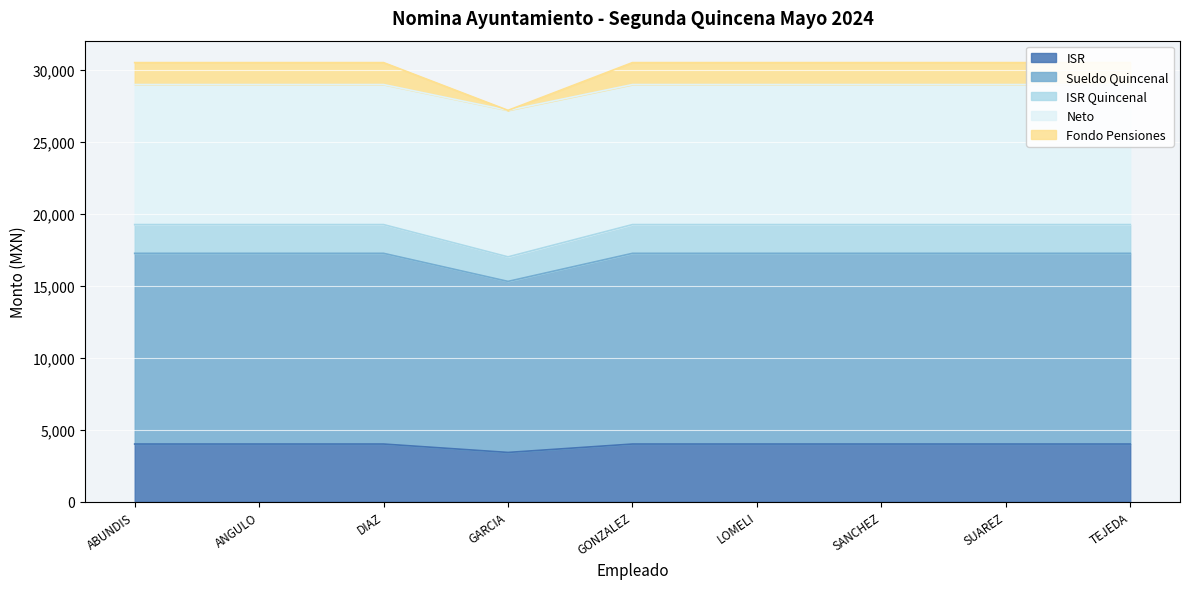

Reading left to right, extract all data points from this chart.

ISR: 3997.3	3997.3	3997.3	3413.0	3997.3	3997.3	3997.3	3997.3	3997.3
Sueldo Quincenal: 17258.9	17258.9	17258.9	15306.8	17258.9	17258.9	17258.9	17258.9	17258.9
ISR Quincenal: 19257.6	19257.6	19257.6	17013.3	19257.6	19257.6	19257.6	19257.6	19257.6
Neto: 28995.4	28995.4	28995.4	27200.6	28995.4	28995.4	28995.4	28995.4	28995.4
Fondo Pensiones: 30520.5	30520.5	30520.5	27200.6	30520.5	30520.5	30520.5	30520.5	30520.5